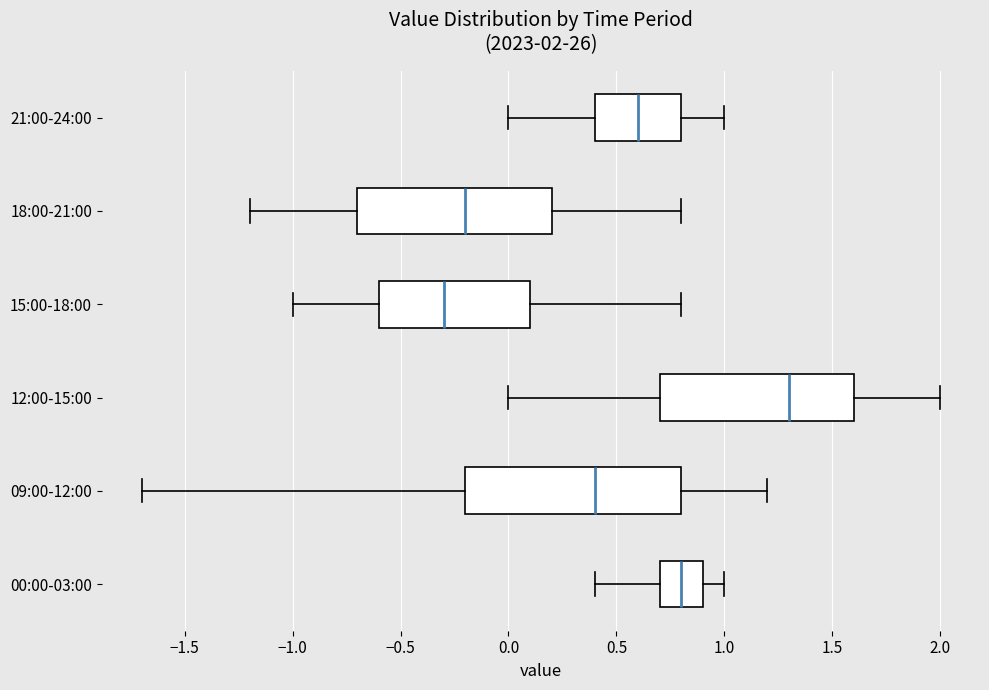

Which box's median line is the furthest to the left?

15:00-18:00